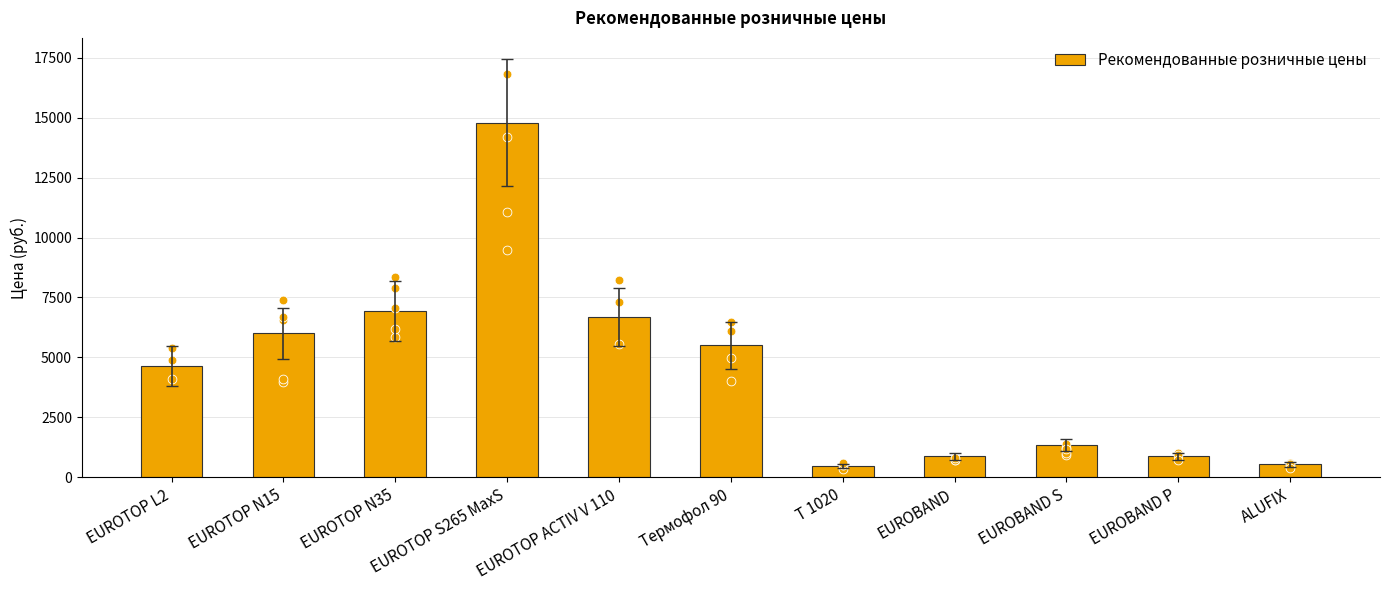

Approximately how many times larger is the value at EUROTOP N35 compared to EUROBAND?

8.0